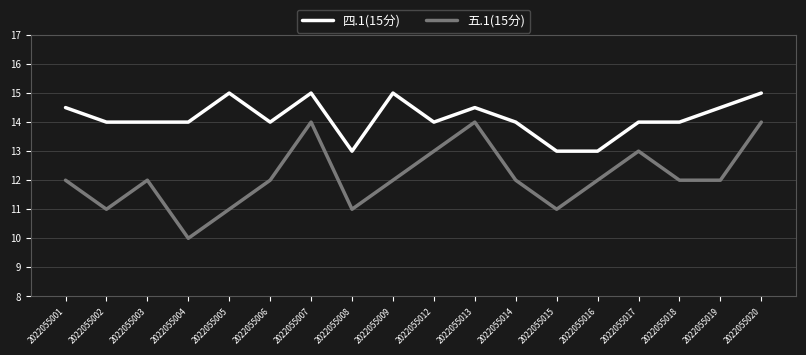

Reading right to left, extract all data points from this chart.

四.1(15分): 2022055020=15.0	2022055019=14.5	2022055018=14.0	2022055017=14.0	2022055016=13.0	2022055015=13.0	2022055014=14.0	2022055013=14.5	2022055012=14.0	2022055009=15.0	2022055008=13.0	2022055007=15.0	2022055006=14.0	2022055005=15.0	2022055004=14.0	2022055003=14.0	2022055002=14.0	2022055001=14.5
五.1(15分): 2022055020=14.0	2022055019=12.0	2022055018=12.0	2022055017=13.0	2022055016=12.0	2022055015=11.0	2022055014=12.0	2022055013=14.0	2022055012=13.0	2022055009=12.0	2022055008=11.0	2022055007=14.0	2022055006=12.0	2022055005=11.0	2022055004=10.0	2022055003=12.0	2022055002=11.0	2022055001=12.0